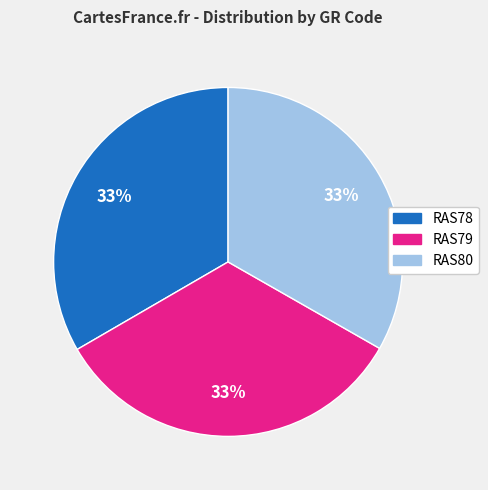

Is the sum of RAS79 and RAS80 greater than half?

Yes